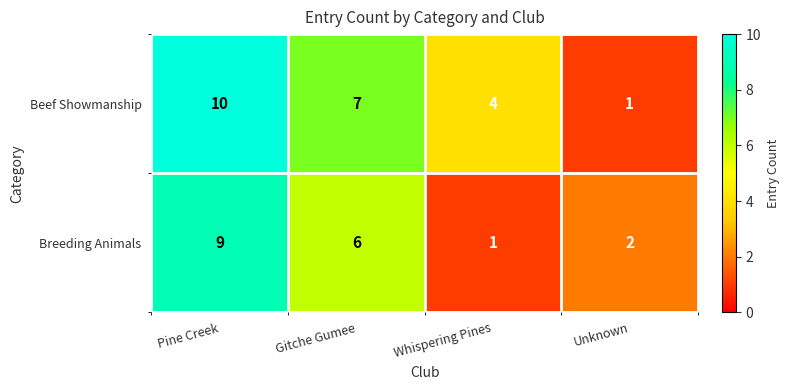

What is the difference between the maximum and second lowest values in the Beef Showmanship series?

6